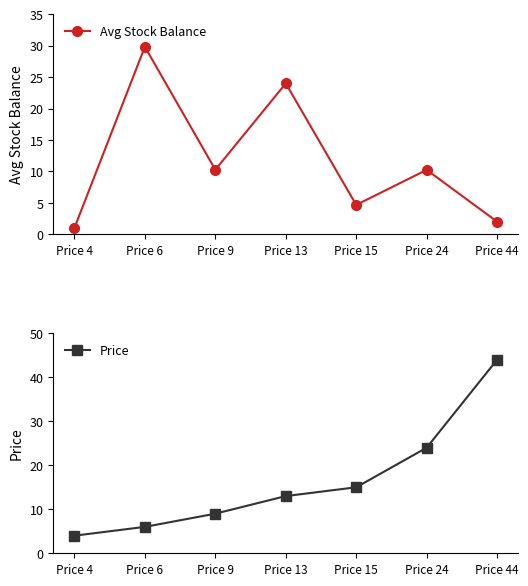

What is the approximate value of Avg Stock Balance at Price 24?

10.2